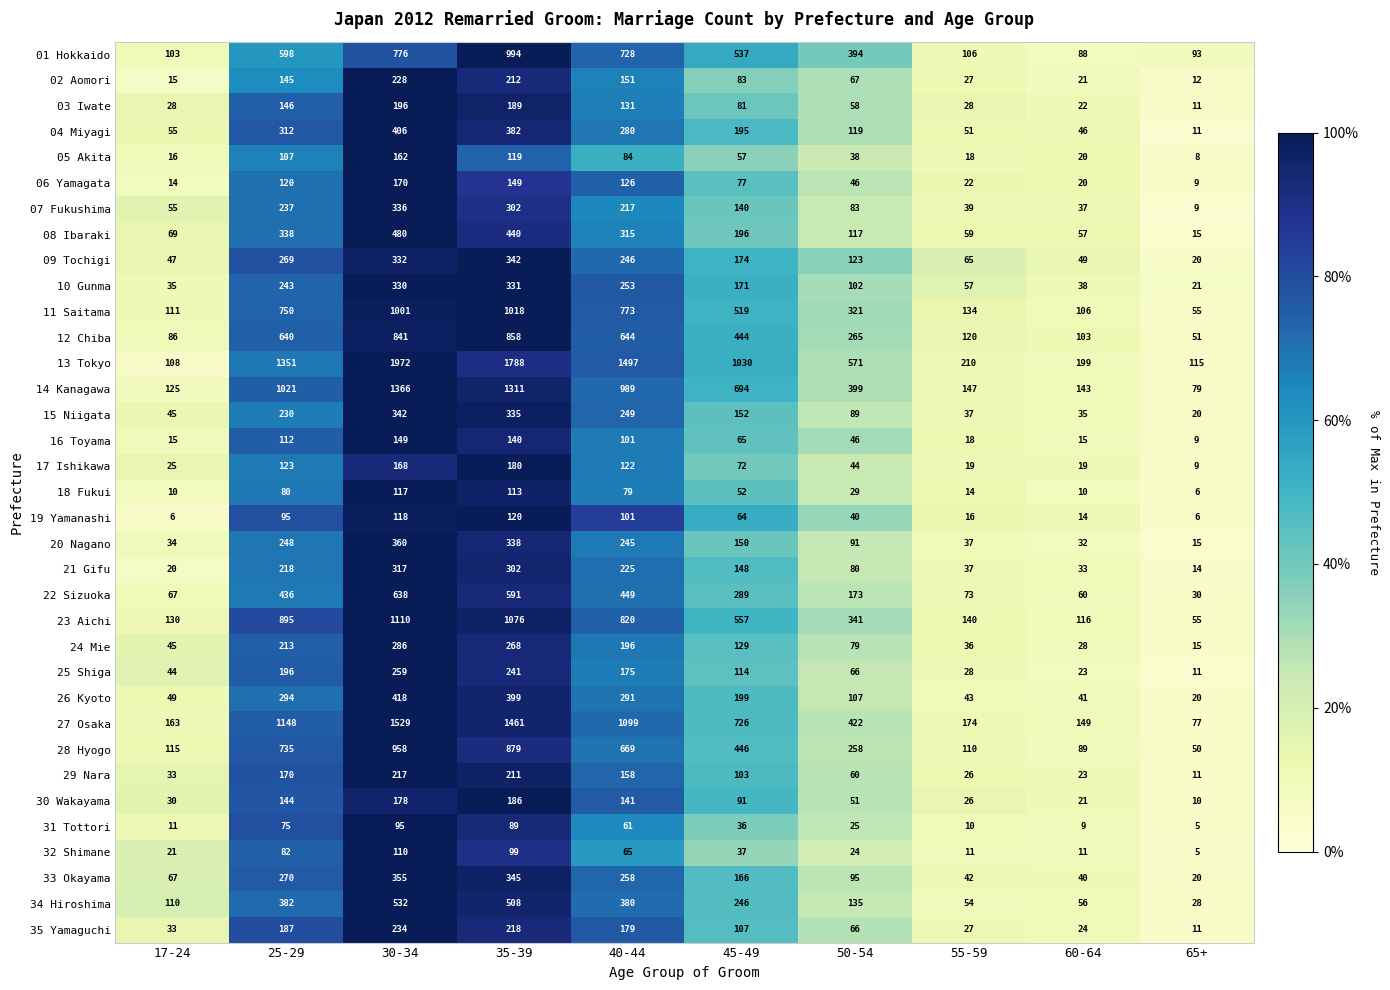

Rank the categories by 26 Kyoto value from lowest to highest.

65+, 60-64, 55-59, 17-24, 50-54, 45-49, 40-44, 25-29, 35-39, 30-34